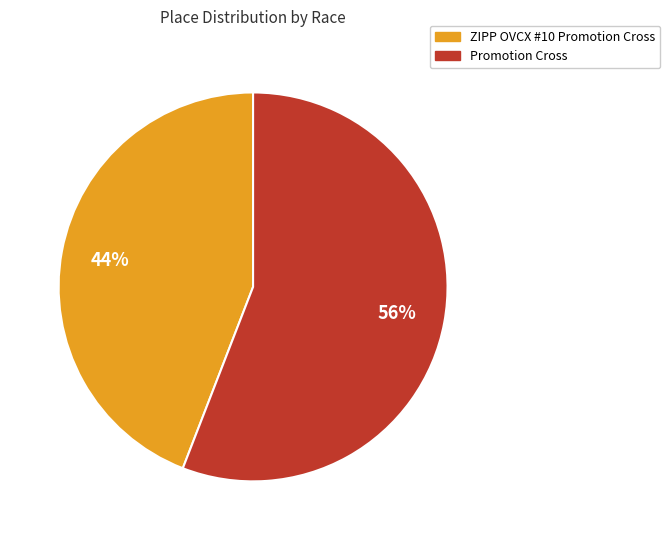

The ZIPP OVCX #10 Promotion Cross slice represents 34% of the pie. True or false?

False